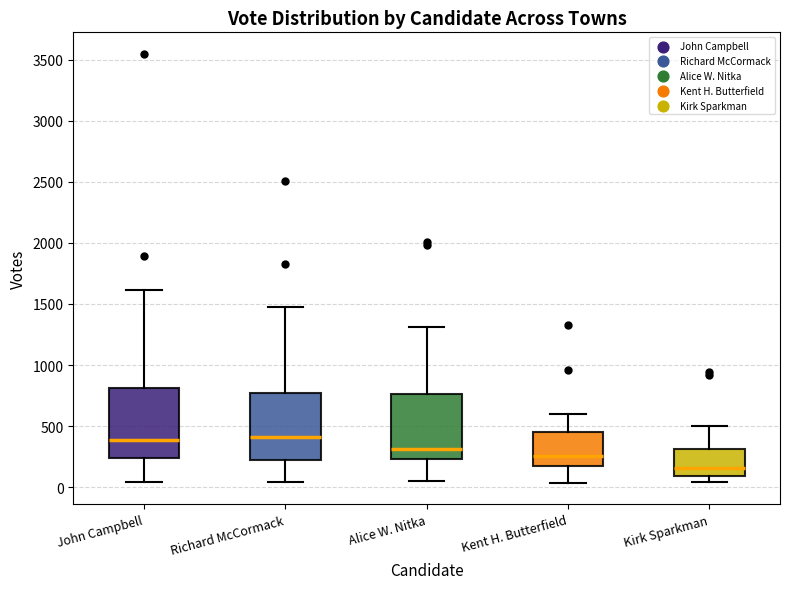

Where is the upper edge of the box for John Campbell on the y-axis? The values are not printed on the chart, so give them approximately, as read against the axis.

800